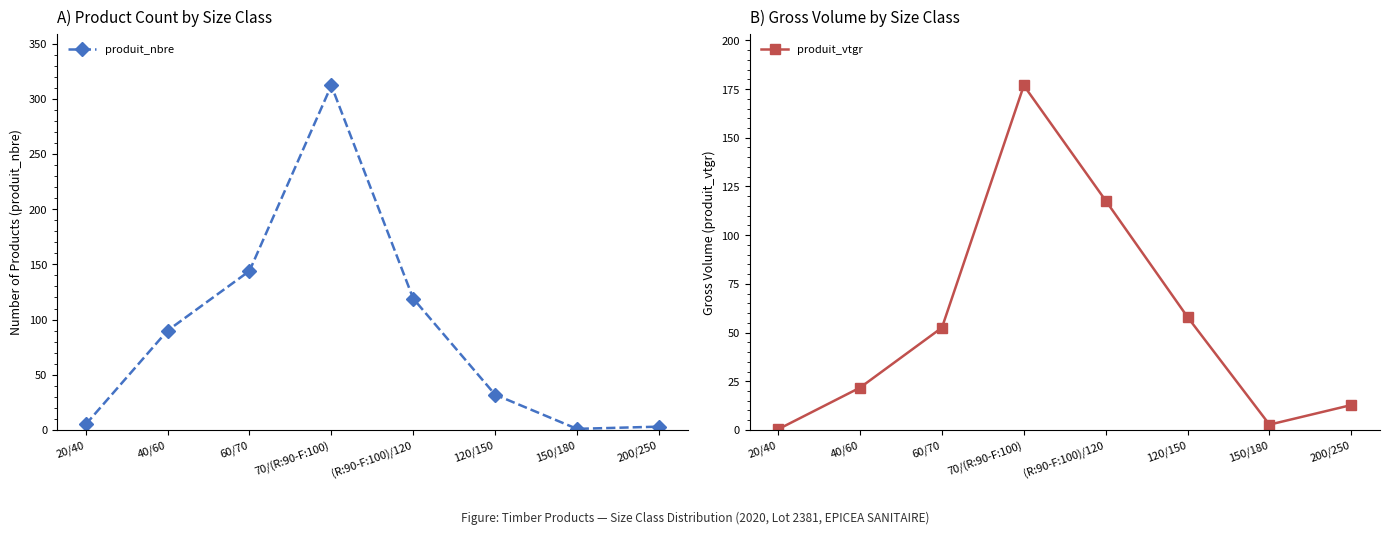

Is it true that produit_nbre equals 1.0 at 150/180?

True